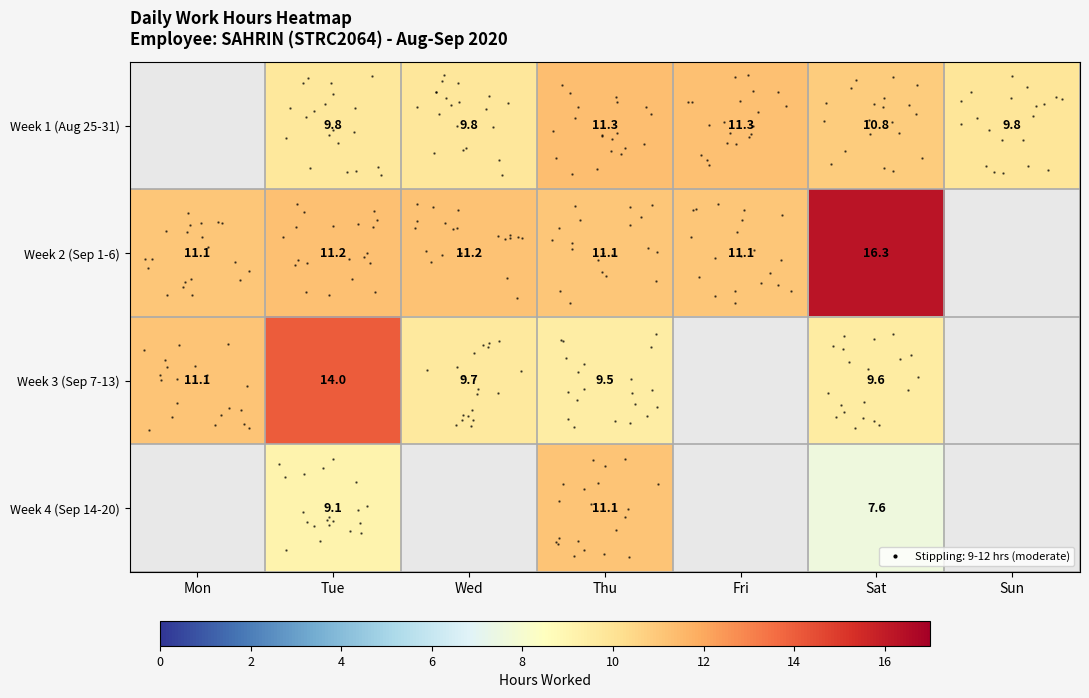

At which label does row_2 reach its peak?

Tue